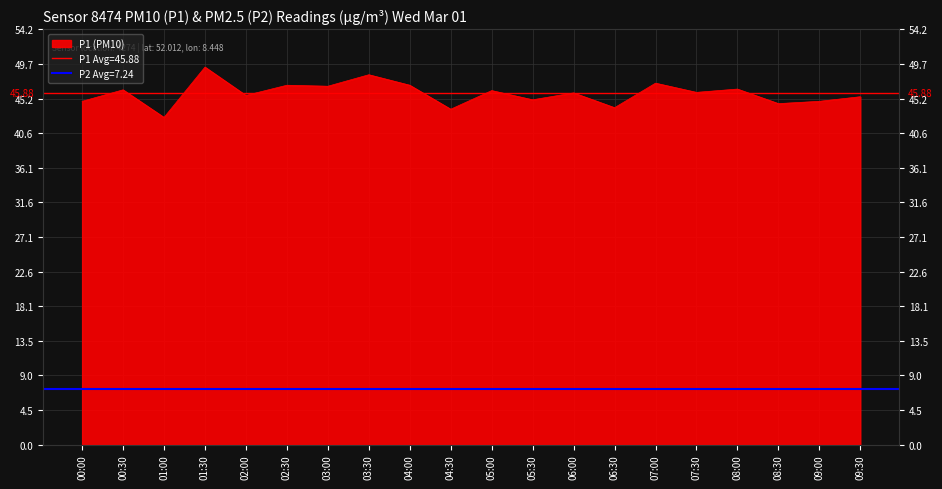

Rank the categories by value from lowest to highest.

01:00, 04:30, 06:30, 08:30, 00:00, 09:00, 05:30, 09:30, 02:00, 06:00, 07:30, 05:00, 00:30, 08:00, 03:00, 02:30, 04:00, 07:00, 03:30, 01:30